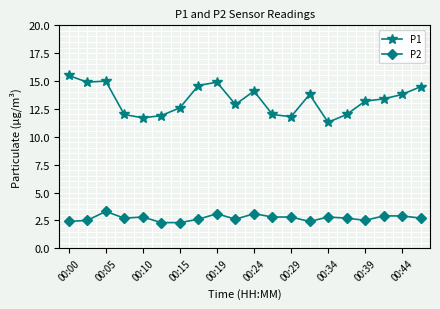

At how many categories does at least one series exceed 6?

20